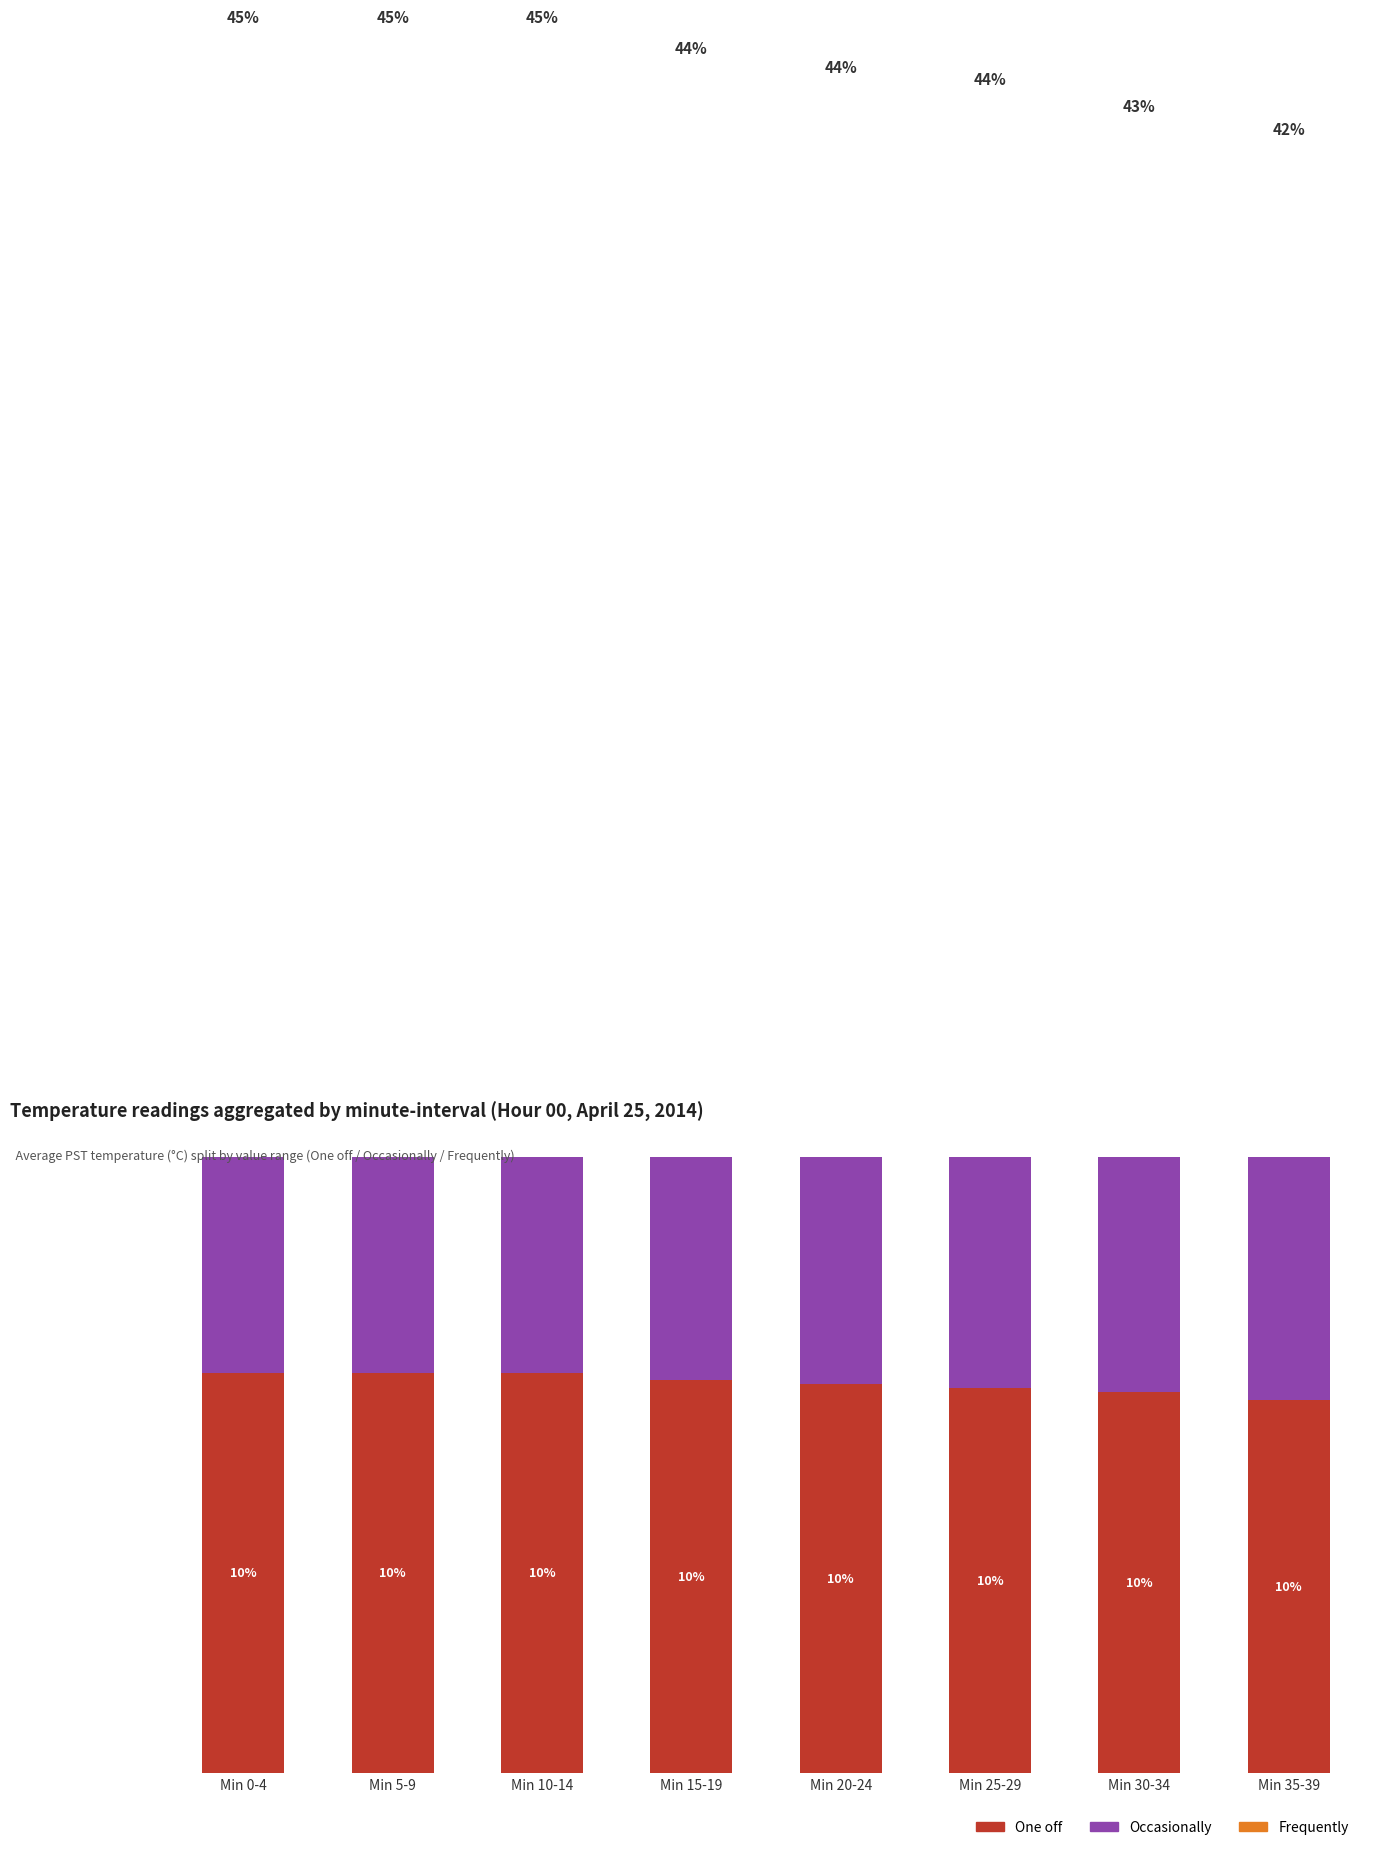

Reading left to right, list all the values displayed in this chart.

One off: 10.4	10.4	10.4	10.2	10.1	10.0	9.9	9.7
Occasionally: 23.0	23.0	23.0	22.6	22.3	22.2	21.8	21.5
Frequently: 11.7	11.7	11.7	11.5	11.4	11.3	11.1	11.0